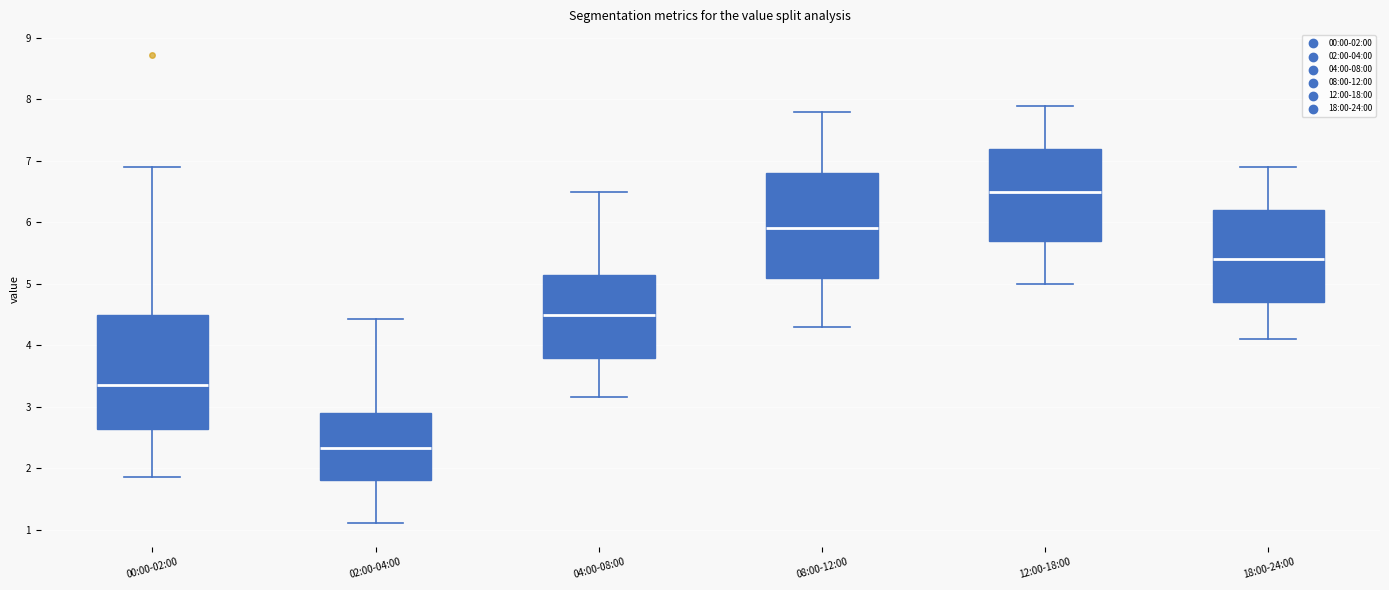

Reading left to right, transcribe this box plot: for each box, give where its median line is, the range the box spans, and where its two whiskers end, as read against the y-axis. The values are not printed on the chart, so give them approximately, as read against the axis.

00:00-02:00: median 3.4, box 2.6 to 4.5, whiskers 1.9 to 6.9
02:00-04:00: median 2.3, box 1.8 to 2.9, whiskers 1.1 to 4.4
04:00-08:00: median 4.5, box 3.8 to 5.2, whiskers 3.2 to 6.5
08:00-12:00: median 5.9, box 5.1 to 6.8, whiskers 4.3 to 7.8
12:00-18:00: median 6.5, box 5.7 to 7.2, whiskers 5.0 to 7.9
18:00-24:00: median 5.4, box 4.7 to 6.2, whiskers 4.1 to 6.9